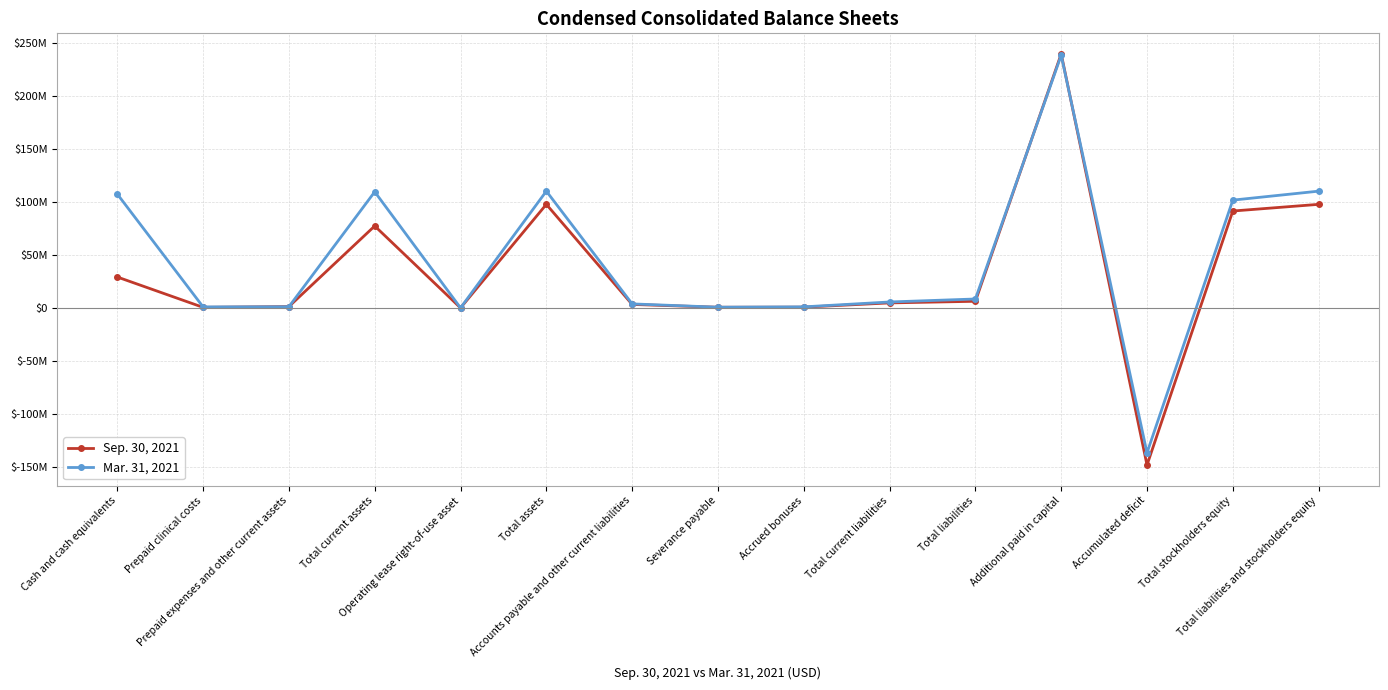

The Mar. 31, 2021 series shows 110263320 at Total assets. True or false?

True